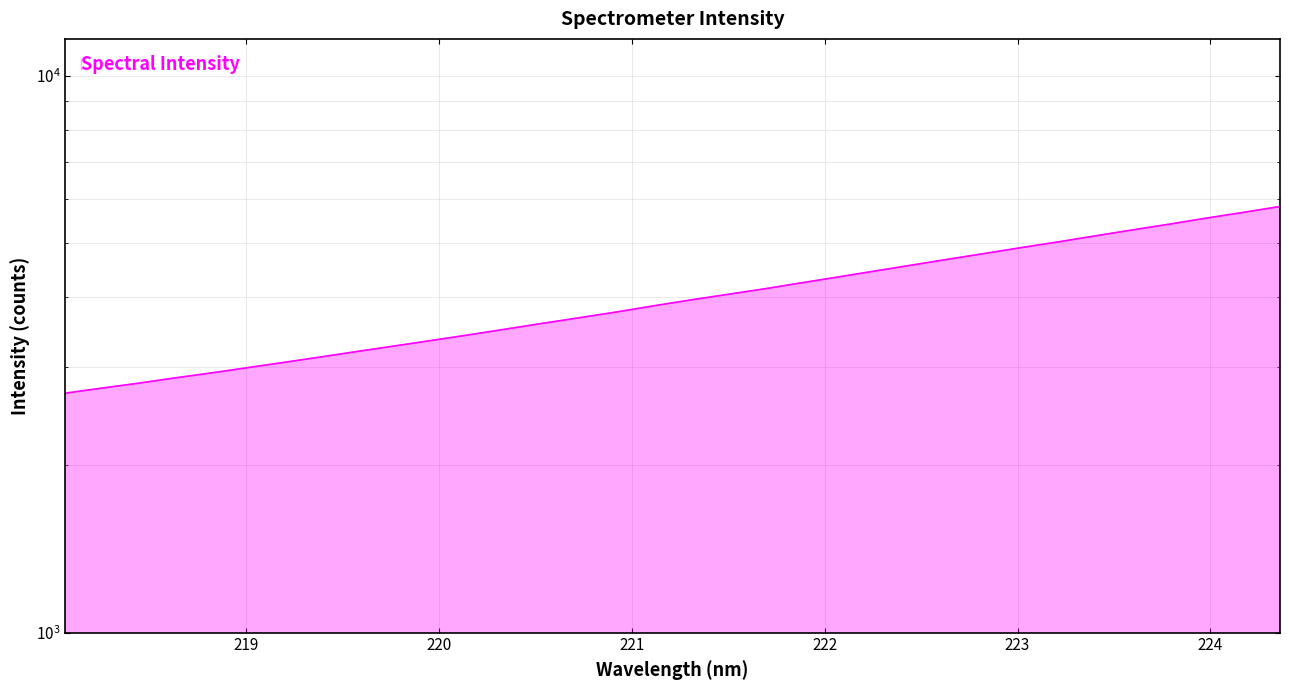

What is the difference between the second highest and second lowest values?

2934.9